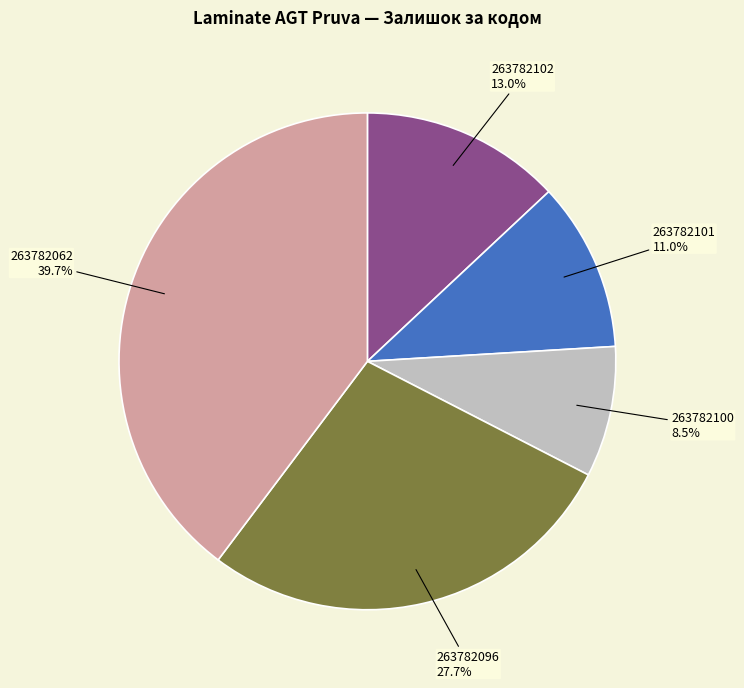

Rank the categories by value from highest to lowest.

263782062, 263782096, 263782102, 263782101, 263782100